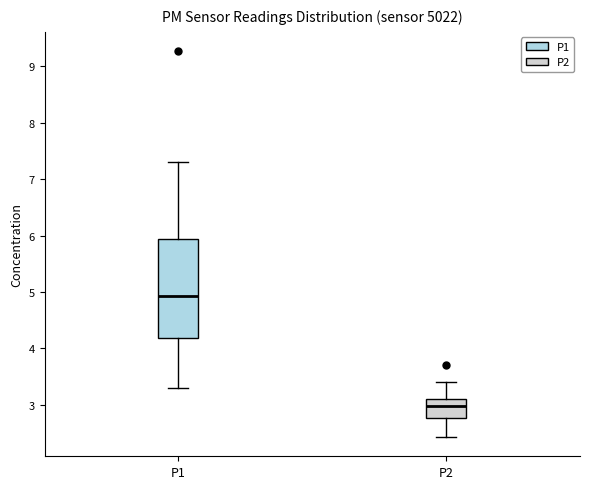

Reading left to right, read every box against the y-axis: the position of its median line, the range the box covers, and the ends of its whiskers. The values are not printed on the chart, so give them approximately, as read against the axis.

P1: median 4.9, box 4.2 to 5.9, whiskers 3.3 to 7.3
P2: median 3.0, box 2.8 to 3.1, whiskers 2.4 to 3.4